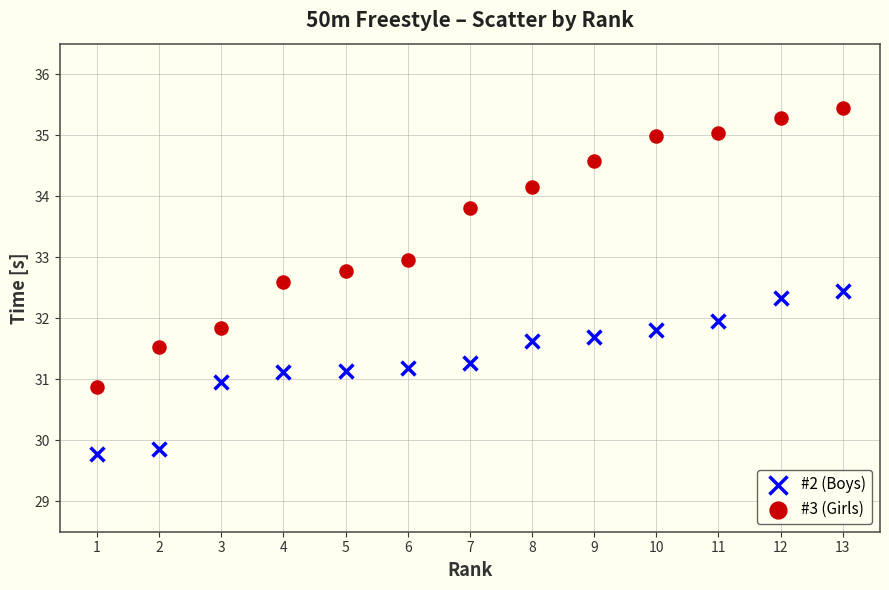

Which series reaches the maximum Y coordinate?

#3 (Girls)